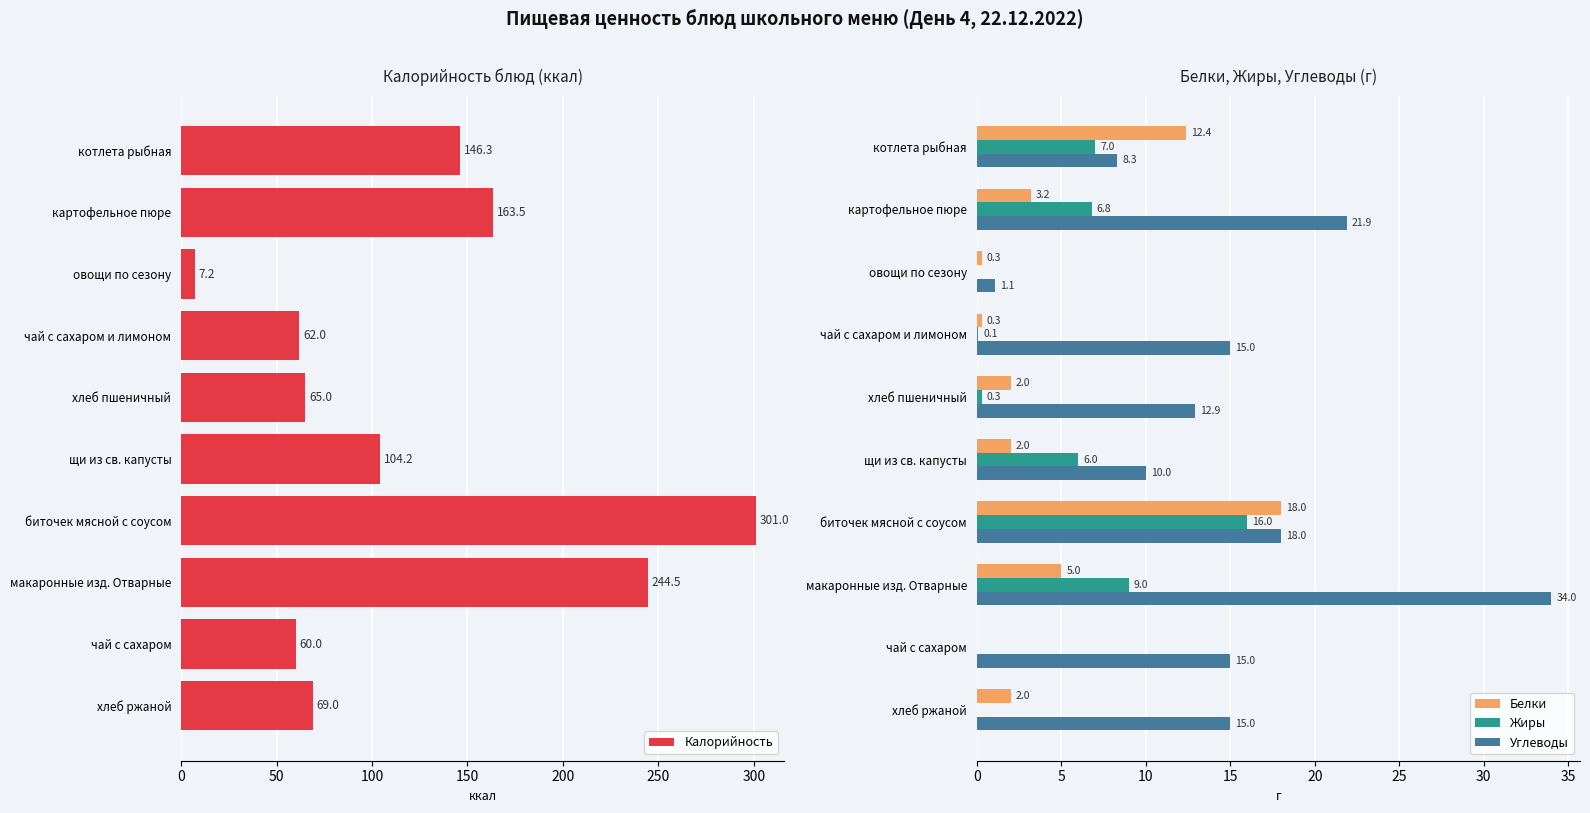

Is the value of Жиры at макаронные изд. Отварные greater than the value of Углеводы at биточек мясной с соусом?

No